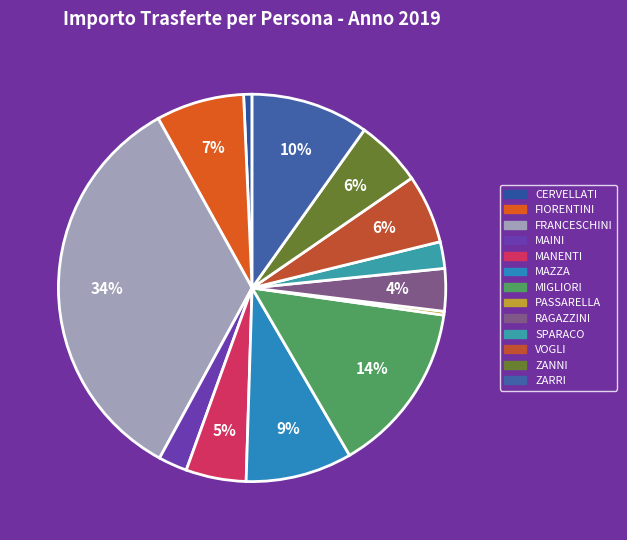

How many slices are in this pie chart?

13